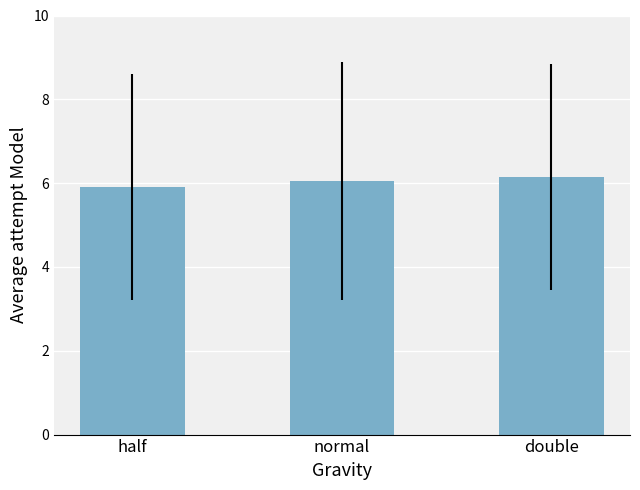

List the labels in order of value, largest first.

double, normal, half